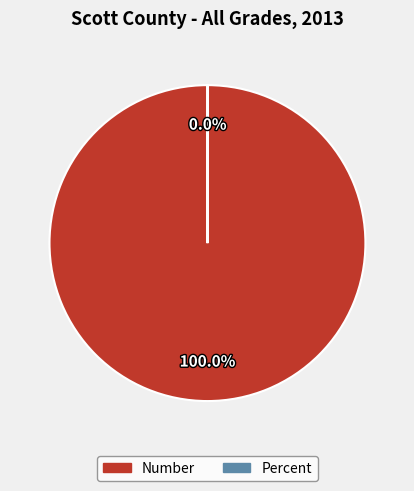

What percentage is the Number slice, to the nearest percent?

100%